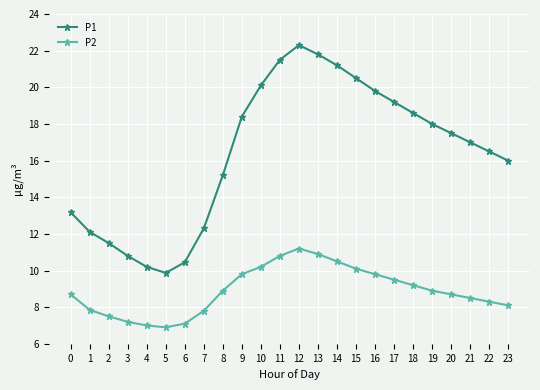

The value of P2 at 20 is 8.7. True or false?

True